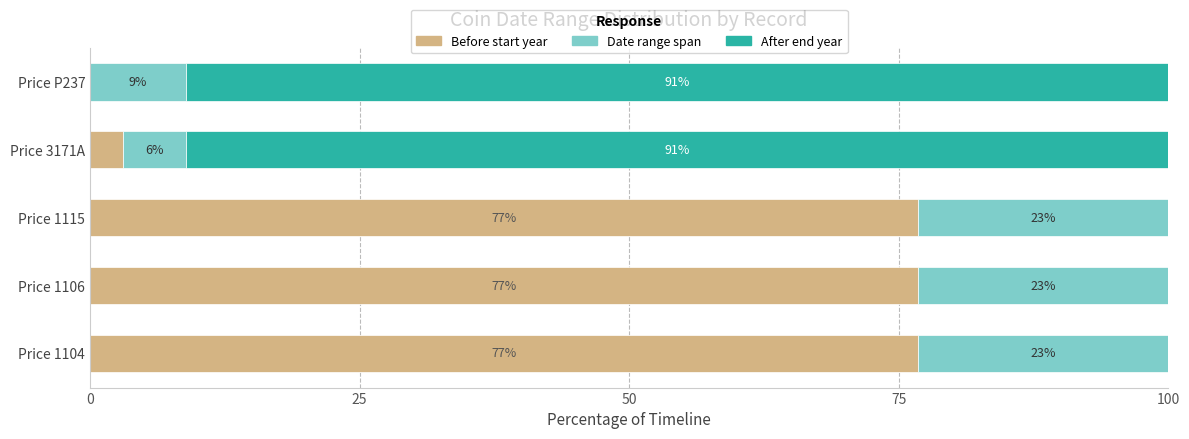

What is the total value across all series at Price 3171A?

100.0